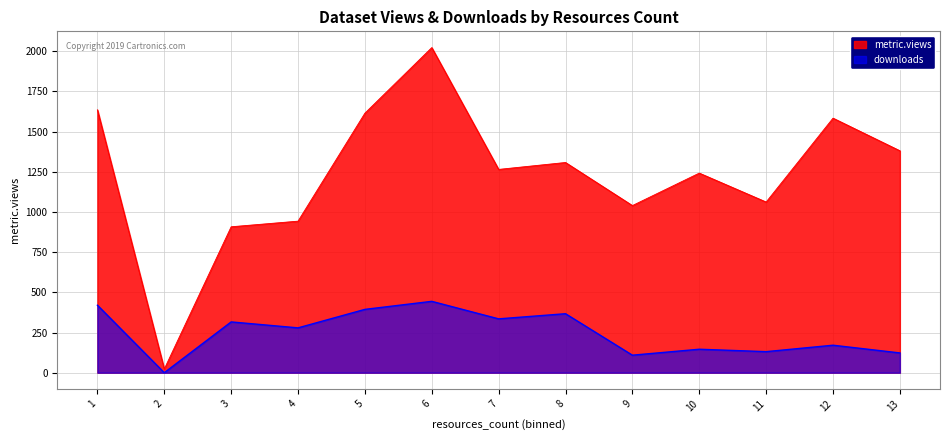

How many lines are shown in the chart?

2